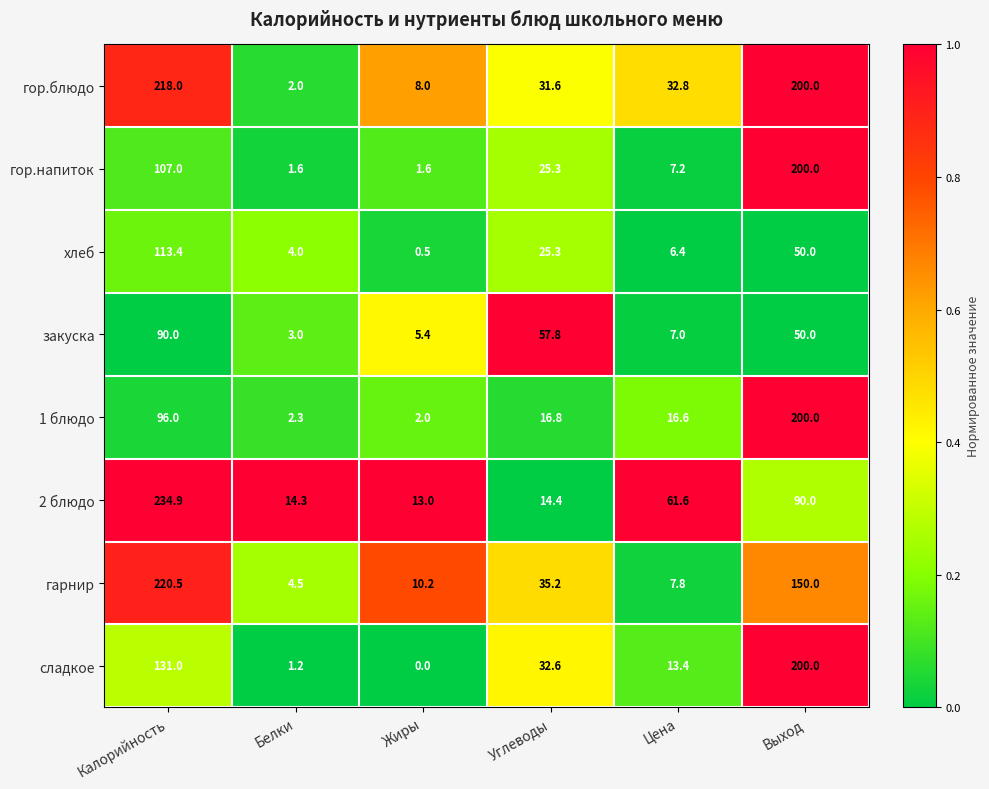

Where is 2 блюдо nearest to the value 123?

Выход